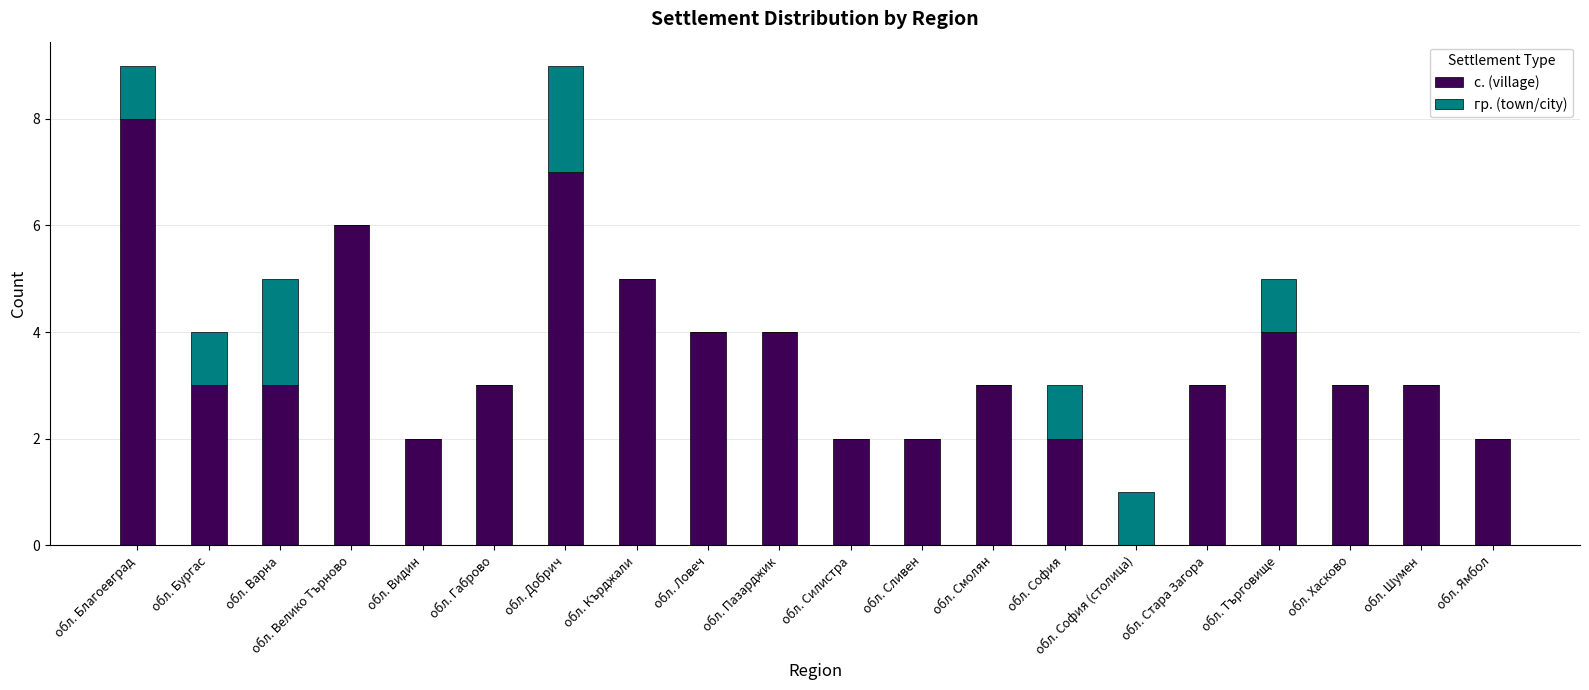

What is the sum of all с. (village) values?

69